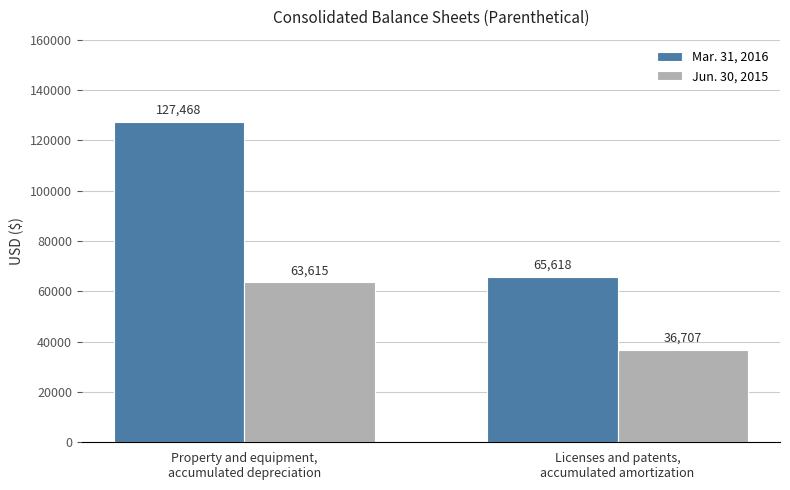

At how many categories does at least one series exceed 111284?

1